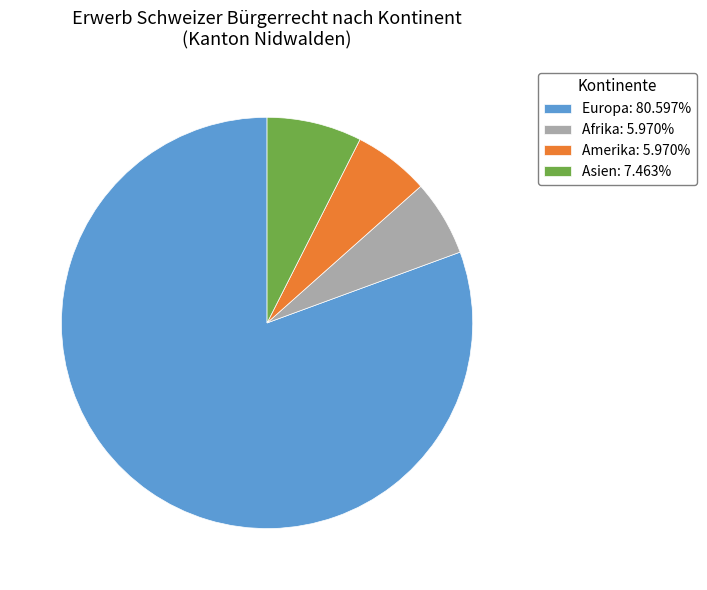

Combined, do Asien: 7.463% and Amerika: 5.970% account for over 50%?

No